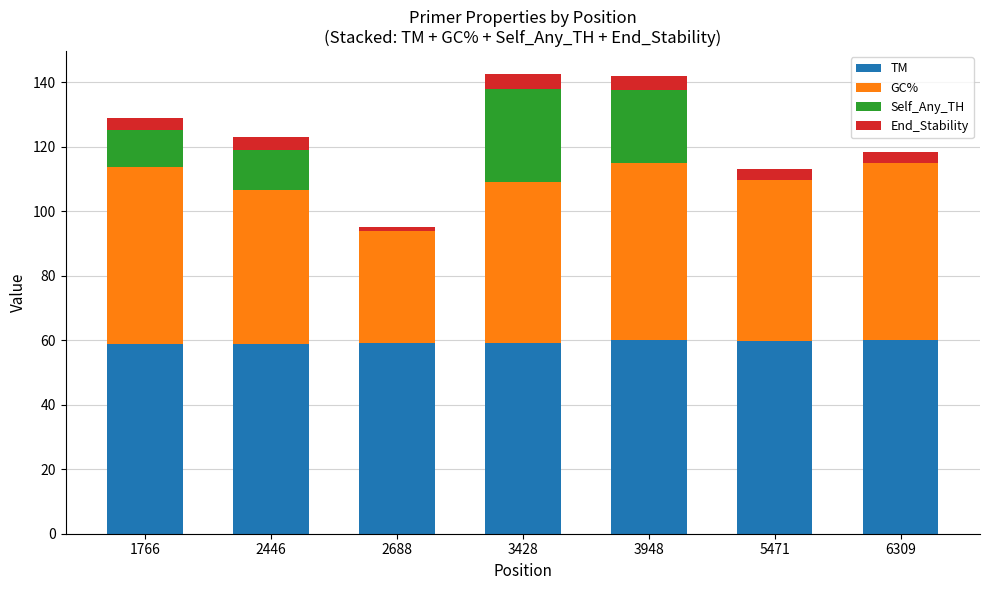

What is the total value across all series at 3948?

142.1